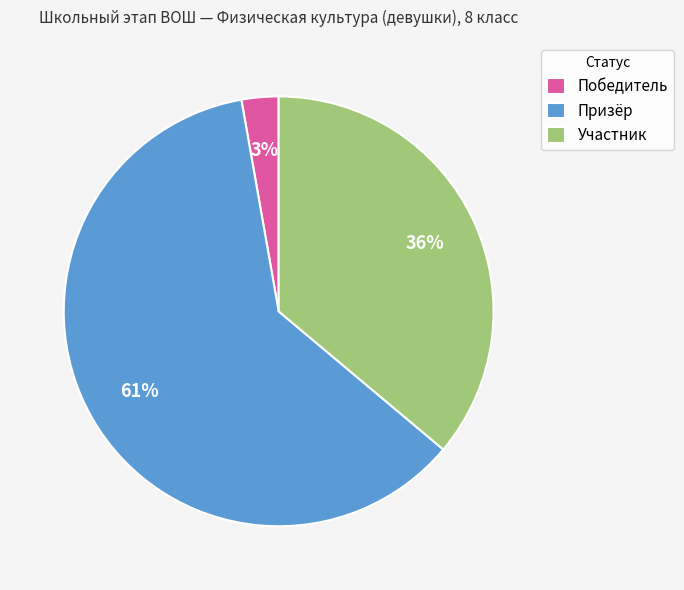

Which category has the smallest portion of the pie?

Победитель